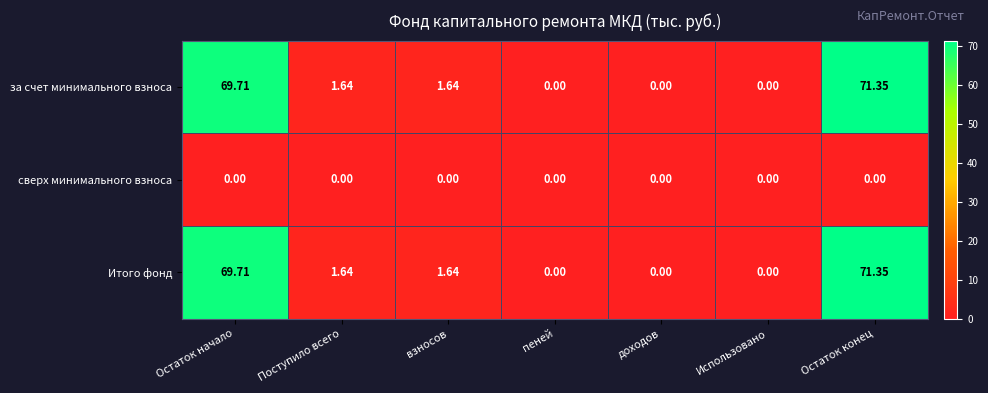

At which category does the chart reach its peak across all series?

Остаток конец